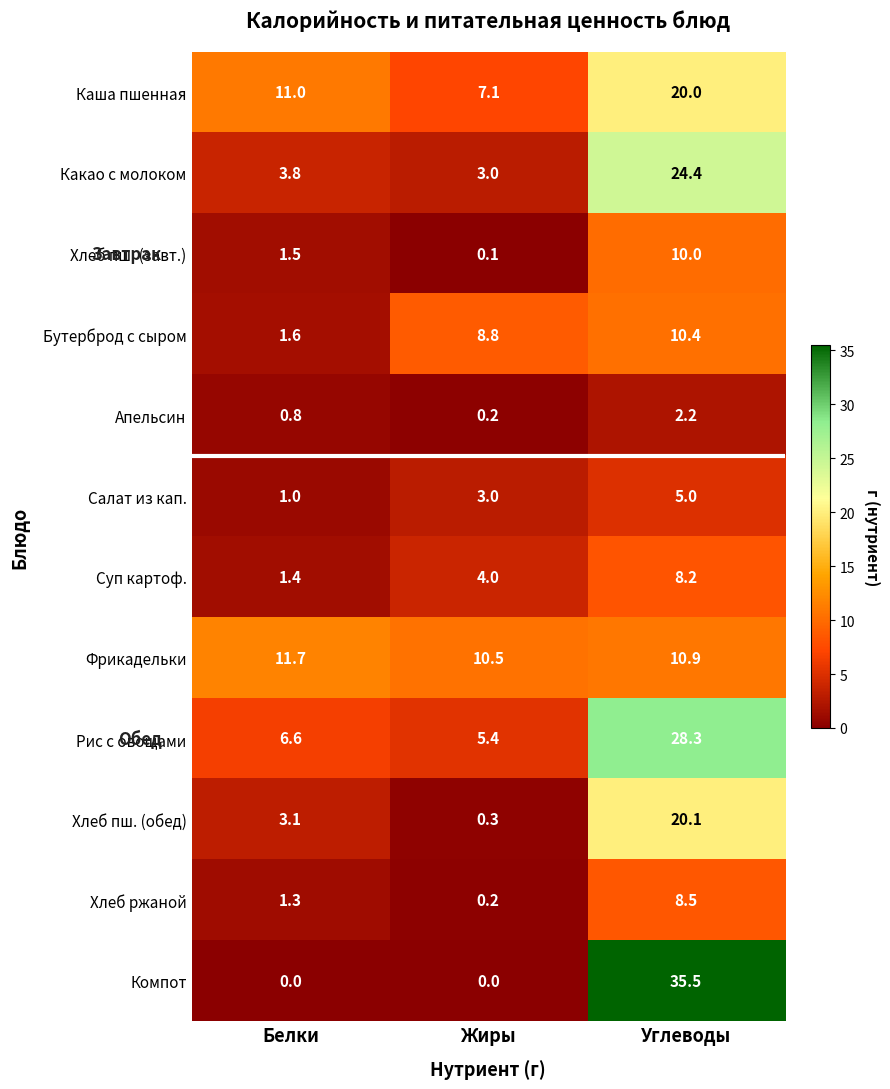

What is the difference between the maximum and minimum values in the Суп картоф. series?

6.8